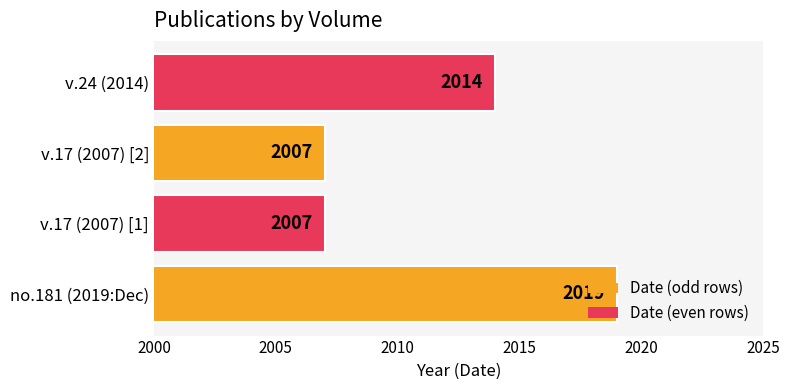

How many values are between 2007 and 2019?

4